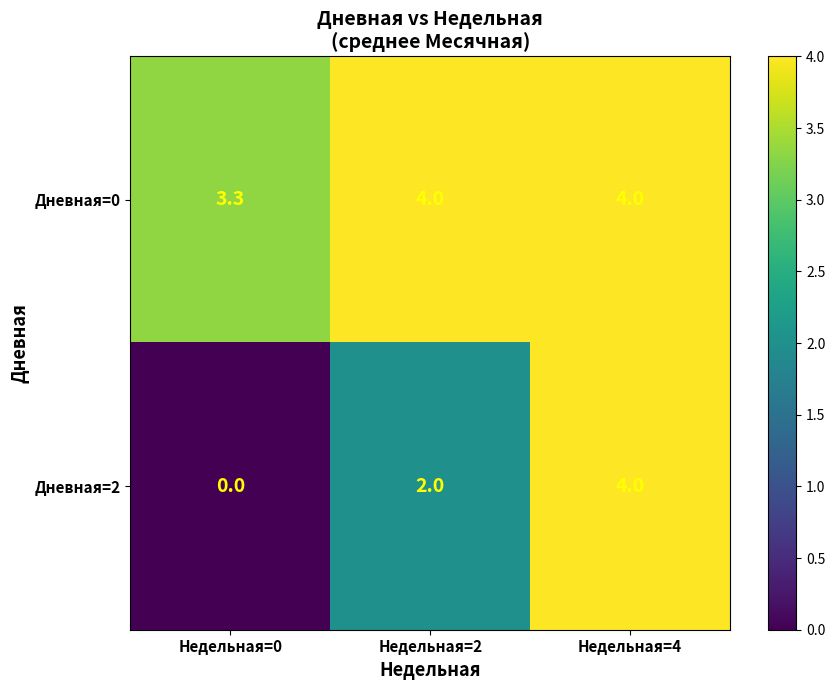

What is the difference between the second highest and minimum values in the Дневная=0 series?

0.7